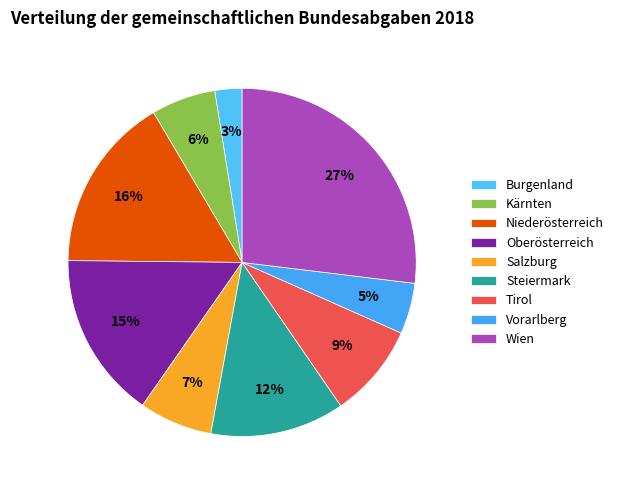

Which slice is the smallest?

Burgenland